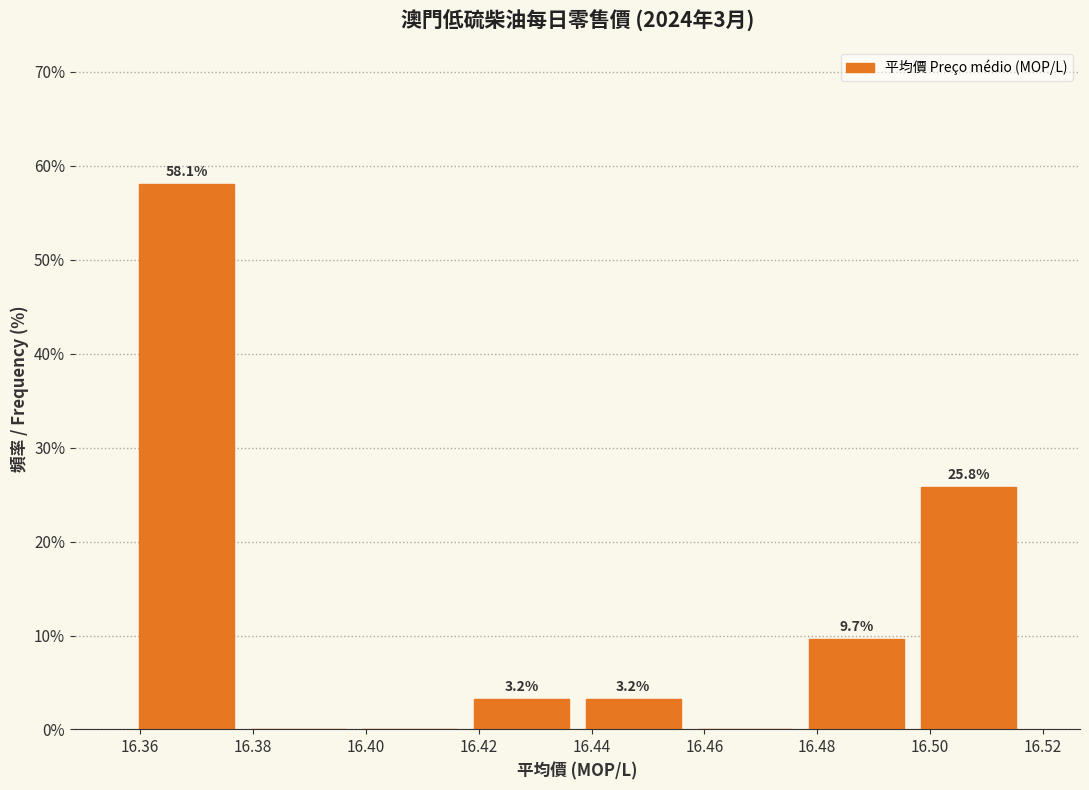

Which range on the x-axis has the tallest bar?

16.358 to 16.378